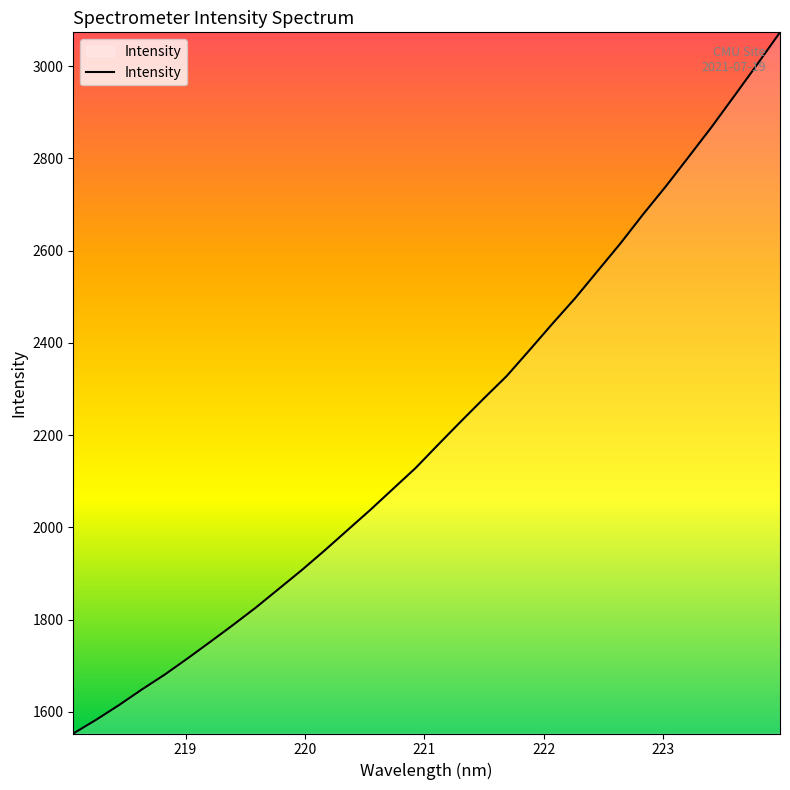

What is the smallest value displayed?

1553.3